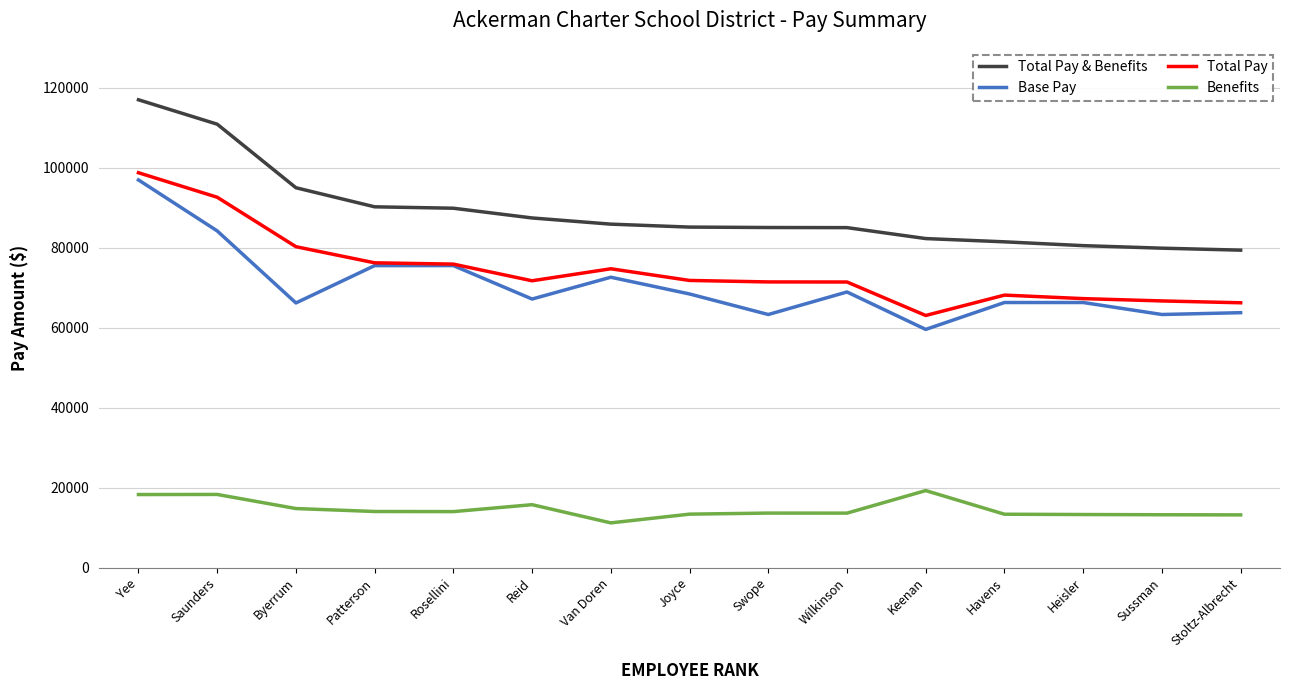

True or false: Benefits and Base Pay cross at least once.

False